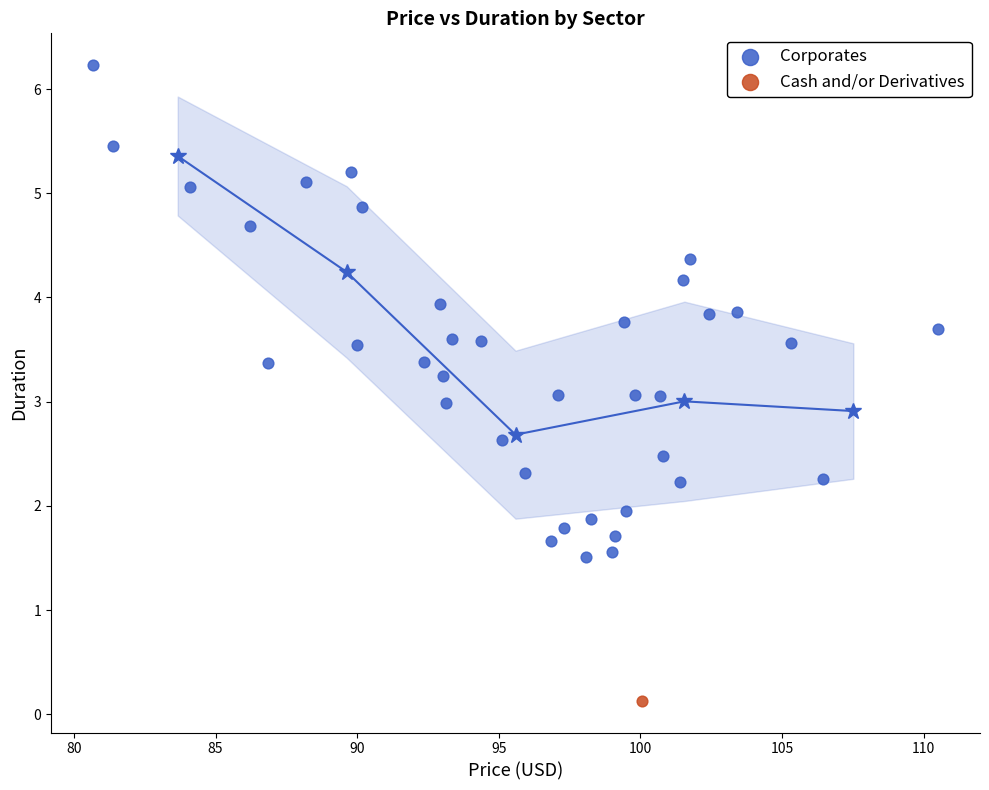

What are all the series names shown in the legend?

Corporates, Cash and/or Derivatives